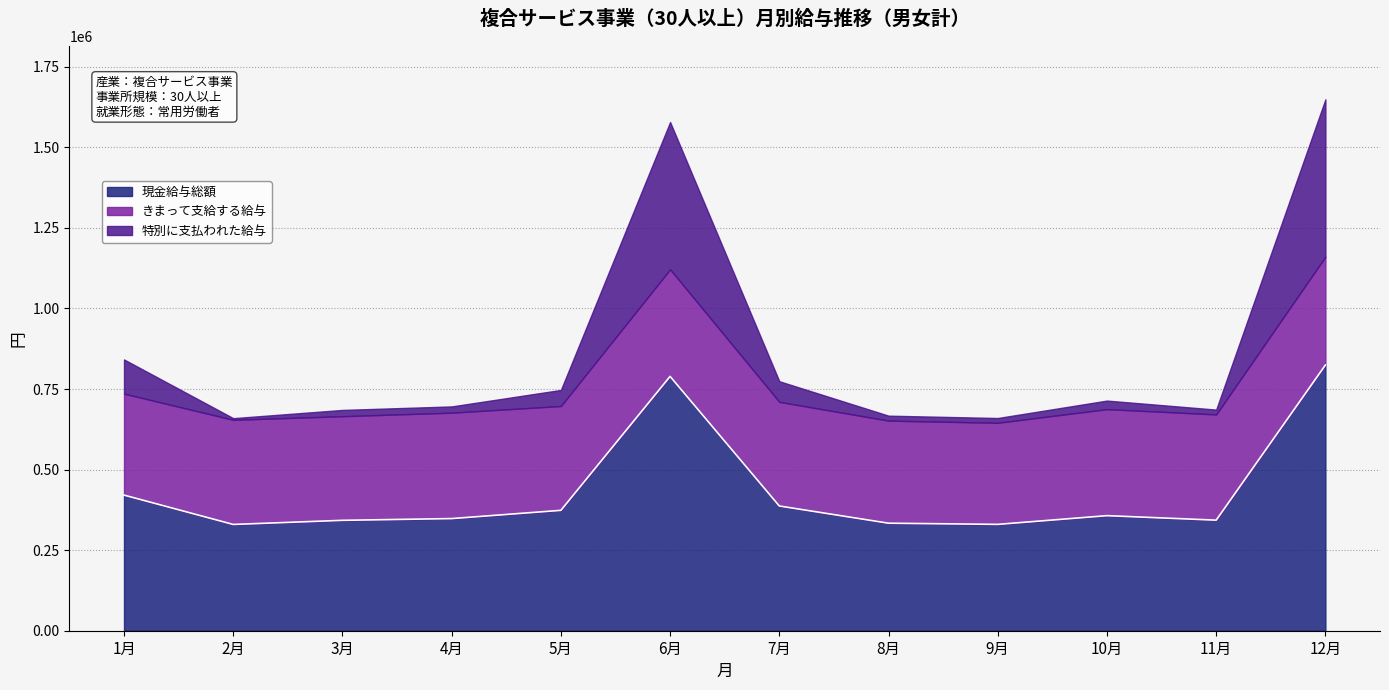

Which series changed the most between 5月 and 9月?

現金給与総額